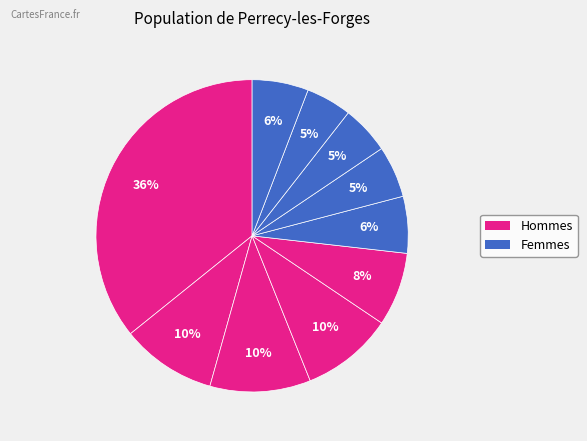

Count the number of slices in the pie.

10